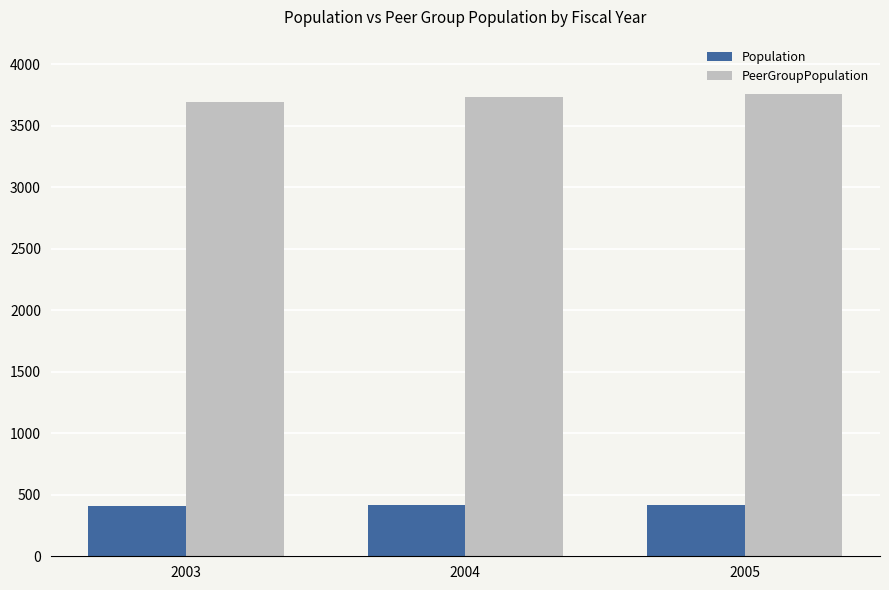

What is the difference between the PeerGroupPopulation values at 2003 and 2004?

39